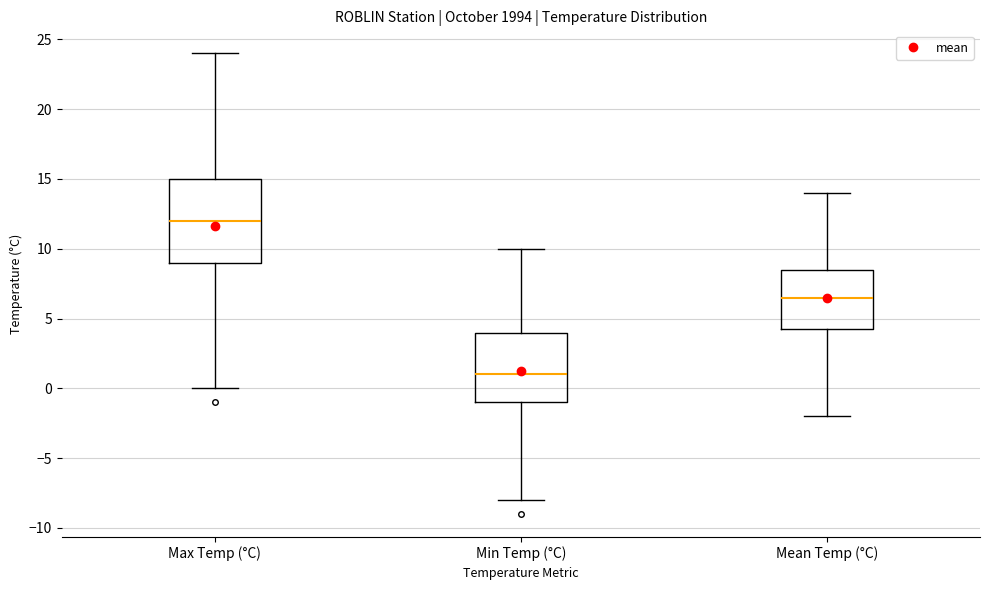

Which box's median line is the lowest?

Min Temp (°C)